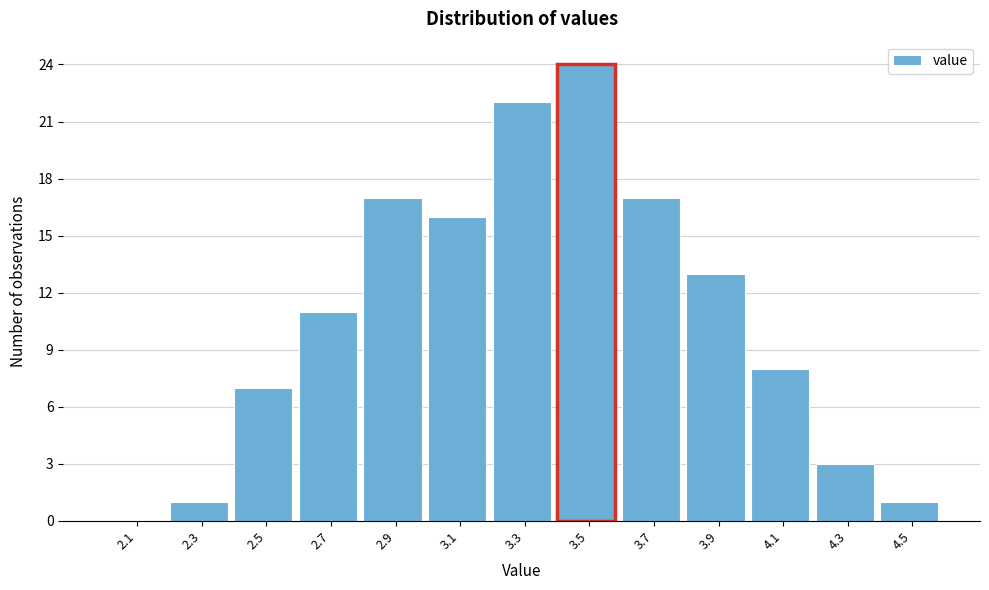

What is the height of the bar covering 4.4 to 4.6 on the x-axis? The values are not printed on the chart, so give them approximately, as read against the axis.

1